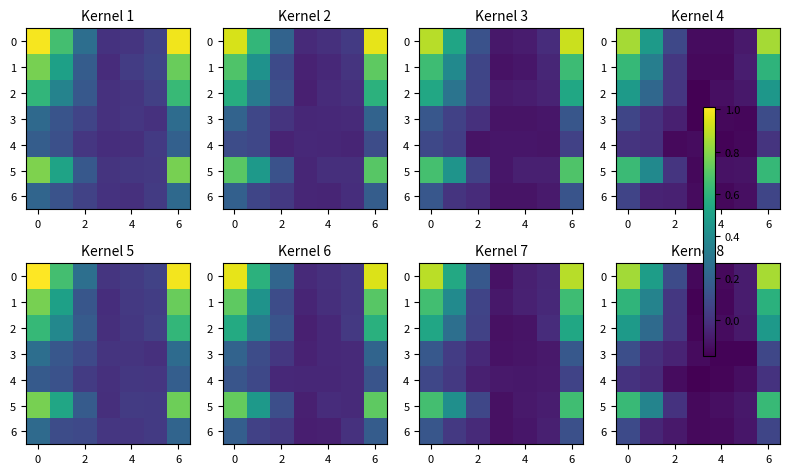

What is the greatest value displayed?

0.9